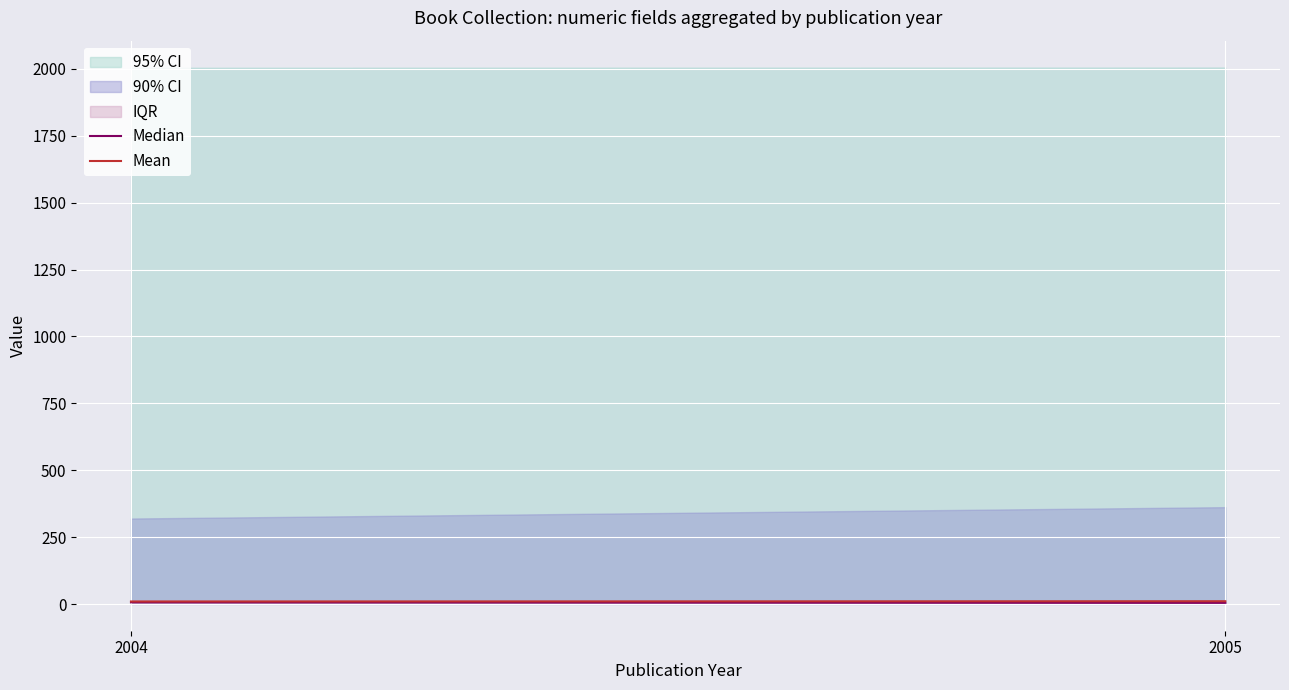

What is the average value of the Median series?

6